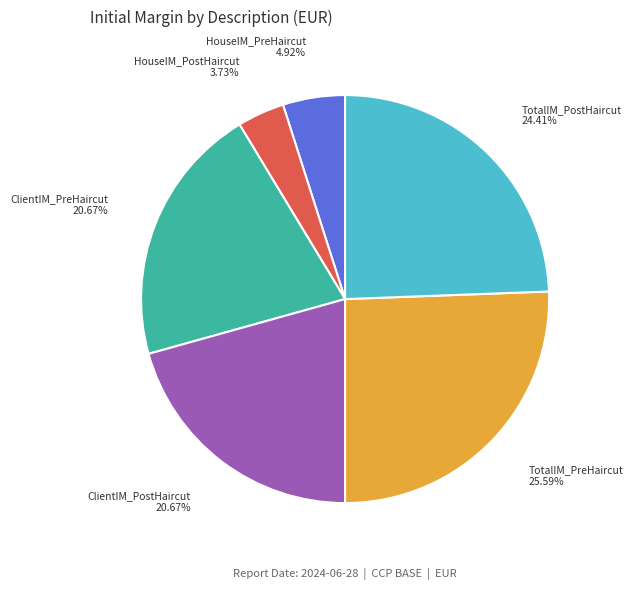

How many segments does this pie chart have?

6